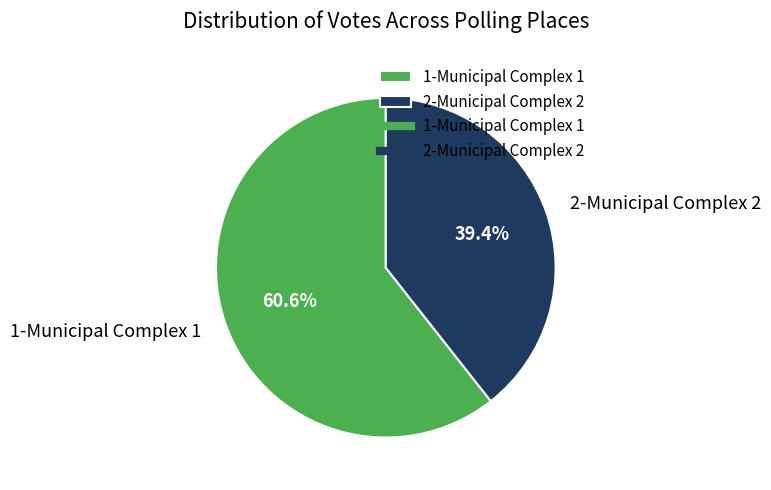

Count the number of slices in the pie.

2